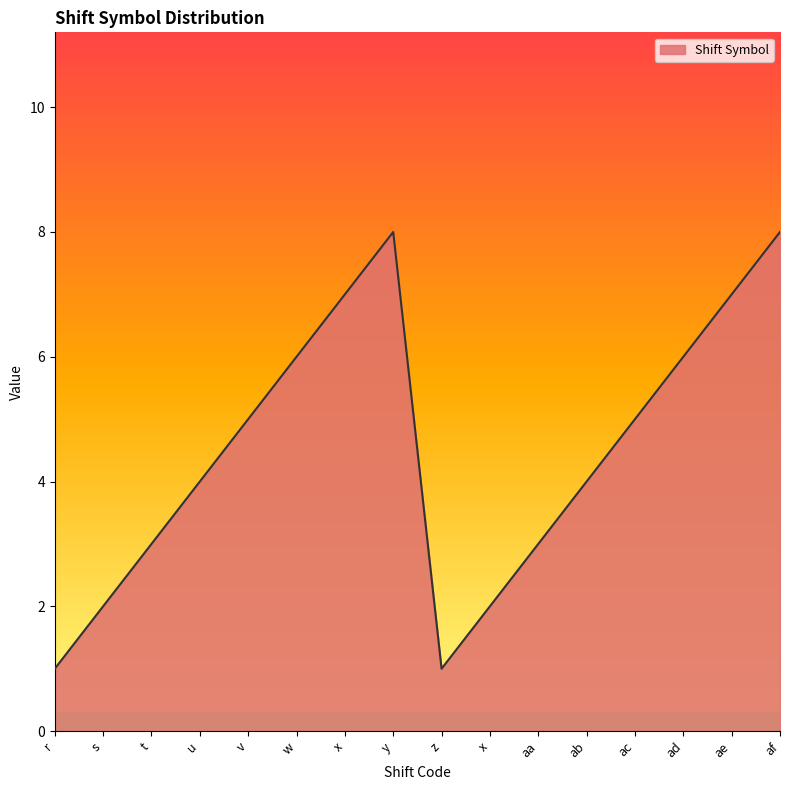

What is the smallest value displayed?

1